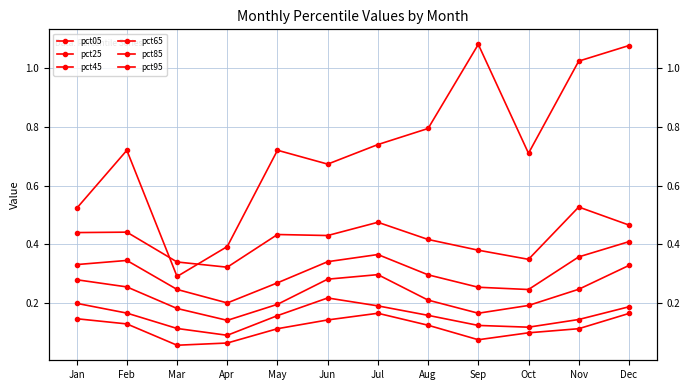

Reading left to right, transcribe all the data shown in this chart.

pct05: 0.1	0.1	0.1	0.1	0.1	0.1	0.2	0.1	0.1	0.1	0.1	0.2
pct25: 0.2	0.2	0.1	0.1	0.2	0.2	0.2	0.2	0.1	0.1	0.1	0.2
pct45: 0.3	0.3	0.2	0.1	0.2	0.3	0.3	0.2	0.2	0.2	0.2	0.3
pct65: 0.3	0.3	0.2	0.2	0.3	0.3	0.4	0.3	0.3	0.2	0.4	0.4
pct85: 0.4	0.4	0.3	0.3	0.4	0.4	0.5	0.4	0.4	0.3	0.5	0.5
pct95: 0.5	0.7	0.3	0.4	0.7	0.7	0.7	0.8	1.1	0.7	1.0	1.1